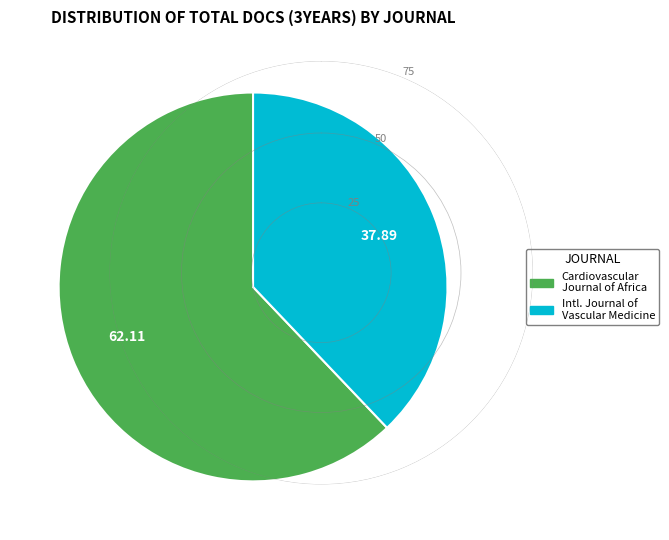

Is there a majority slice in this chart?

Yes